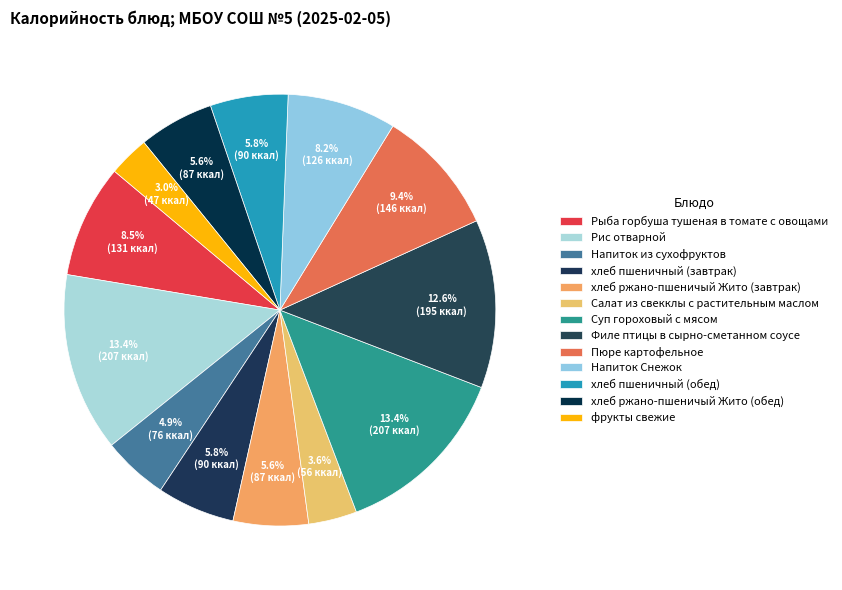

Combined, do хлеб пшеничный (обед) and Рис отварной account for over 50%?

No